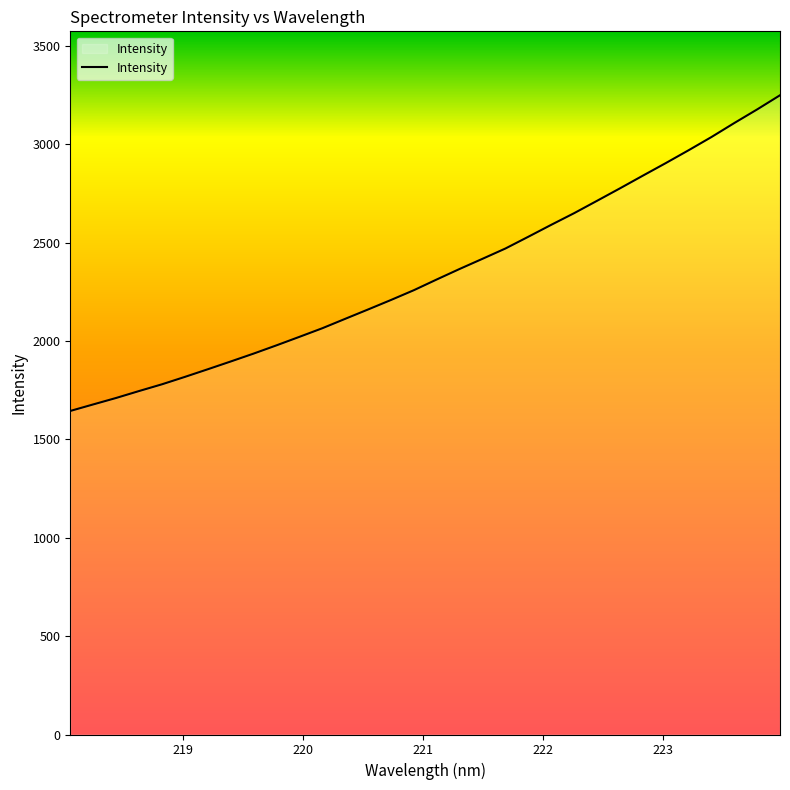

Count the number of values greater than 2313.

16